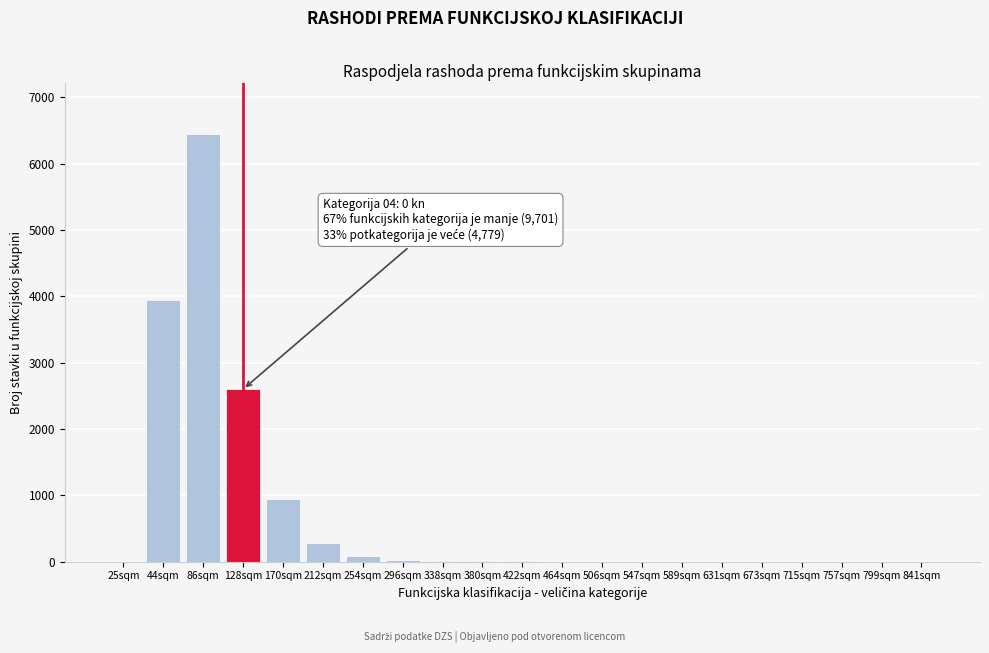

The value at 128sqm is 4673. True or false?

False